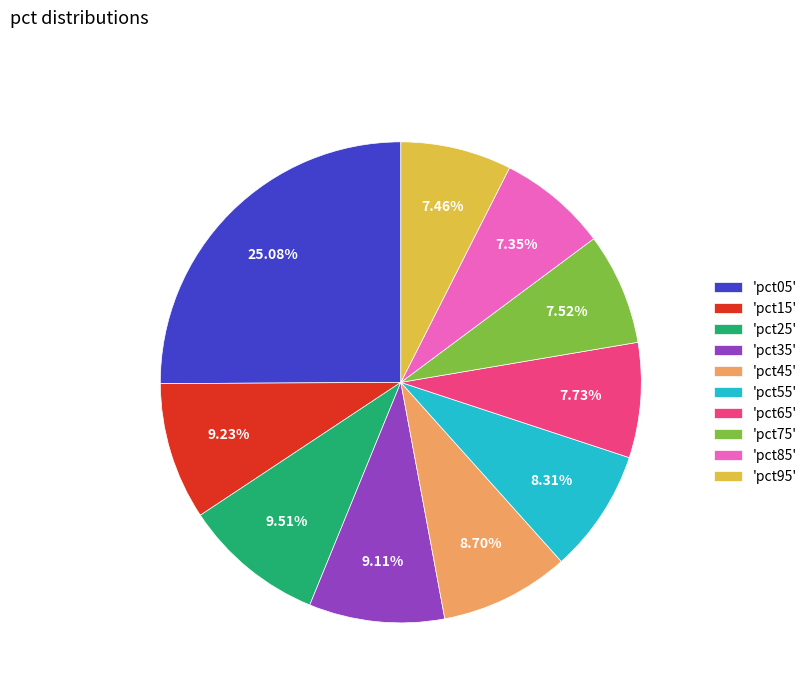

Is the sum of 'pct95' and 'pct55' greater than half?

No